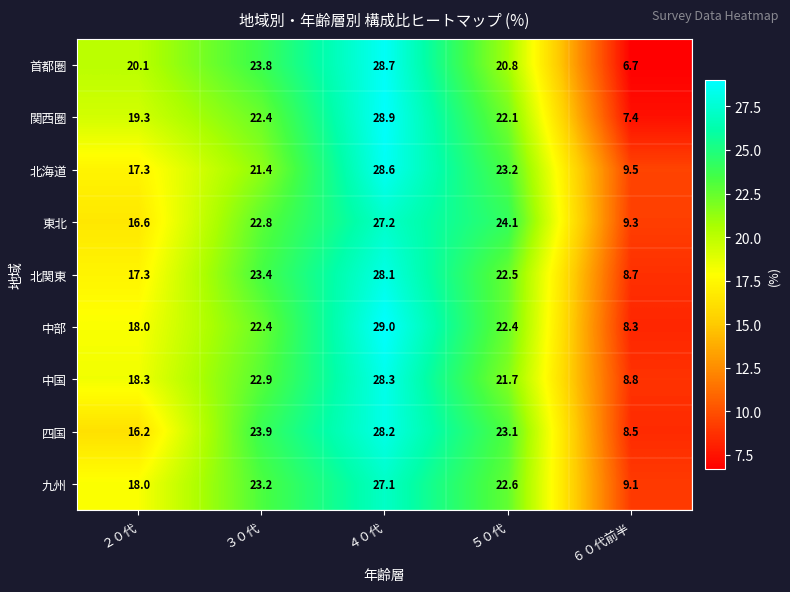

Rank the series at ６０代前半 from highest to lowest value.

北海道, 東北, 九州, 中国, 北関東, 四国, 中部, 関西圏, 首都圏